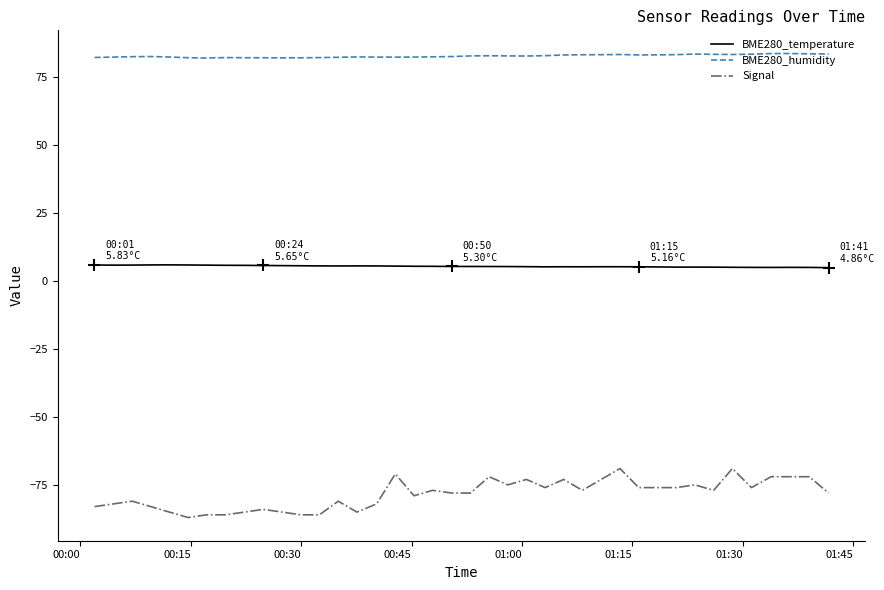

What is the sum of all BME280_temperature values?

214.4